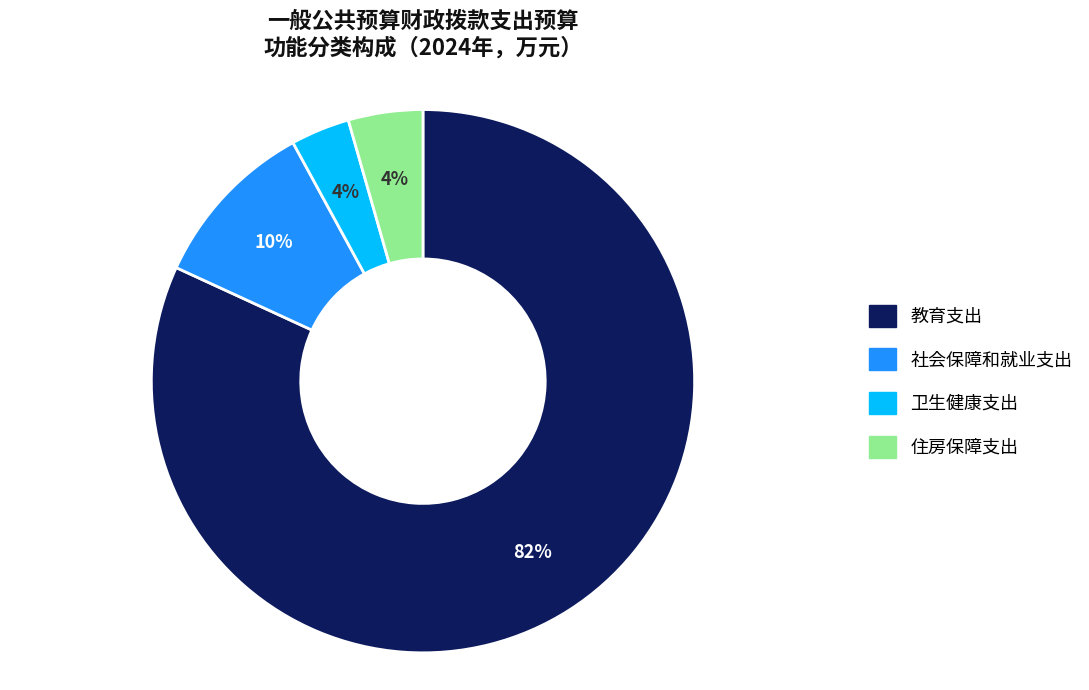

How many segments does this pie chart have?

4